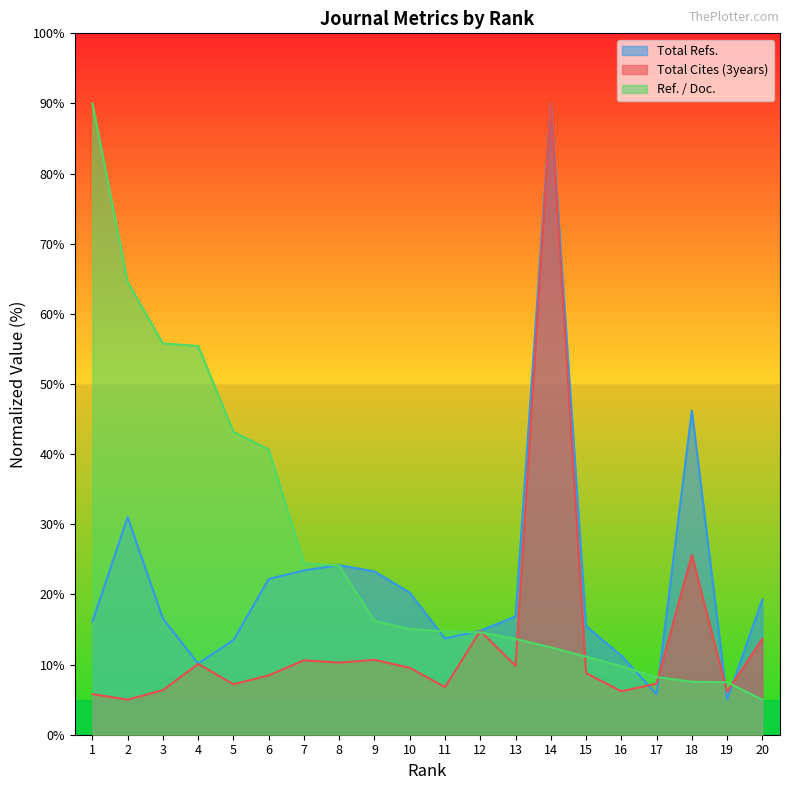

True or false: Ref. / Doc. and Total Refs. intersect in this chart.

True